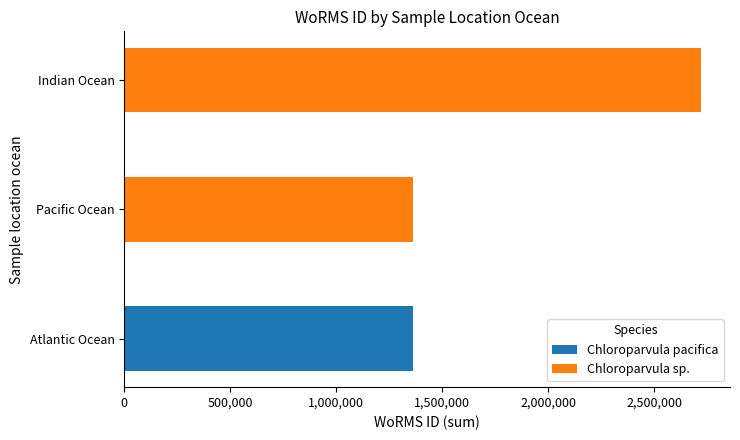

Which category has the highest value in the Chloroparvula pacifica series?

Atlantic Ocean